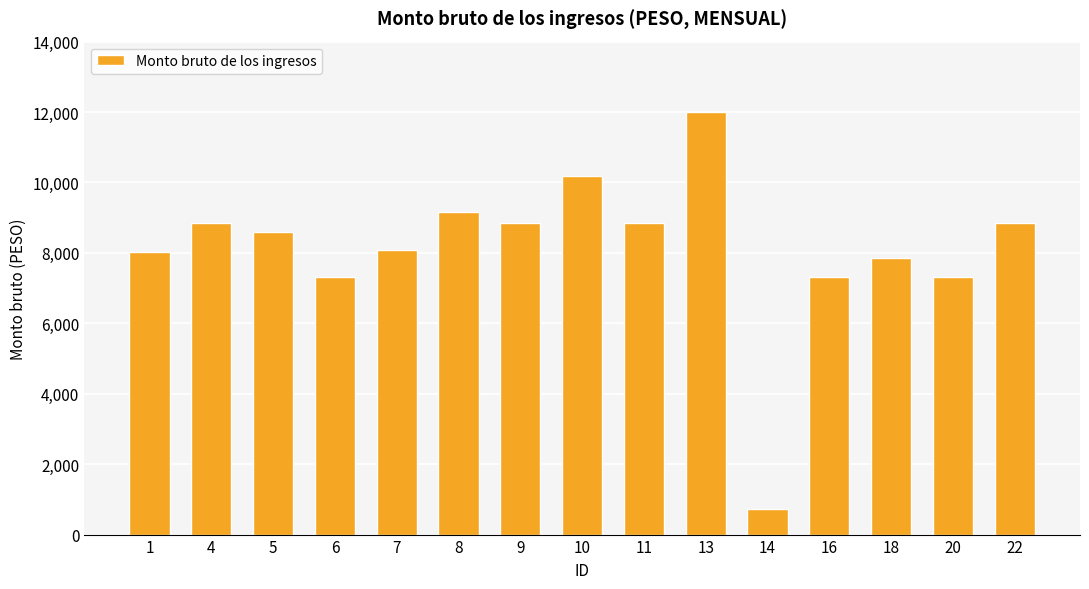

The value at 4 is 8858. True or false?

True